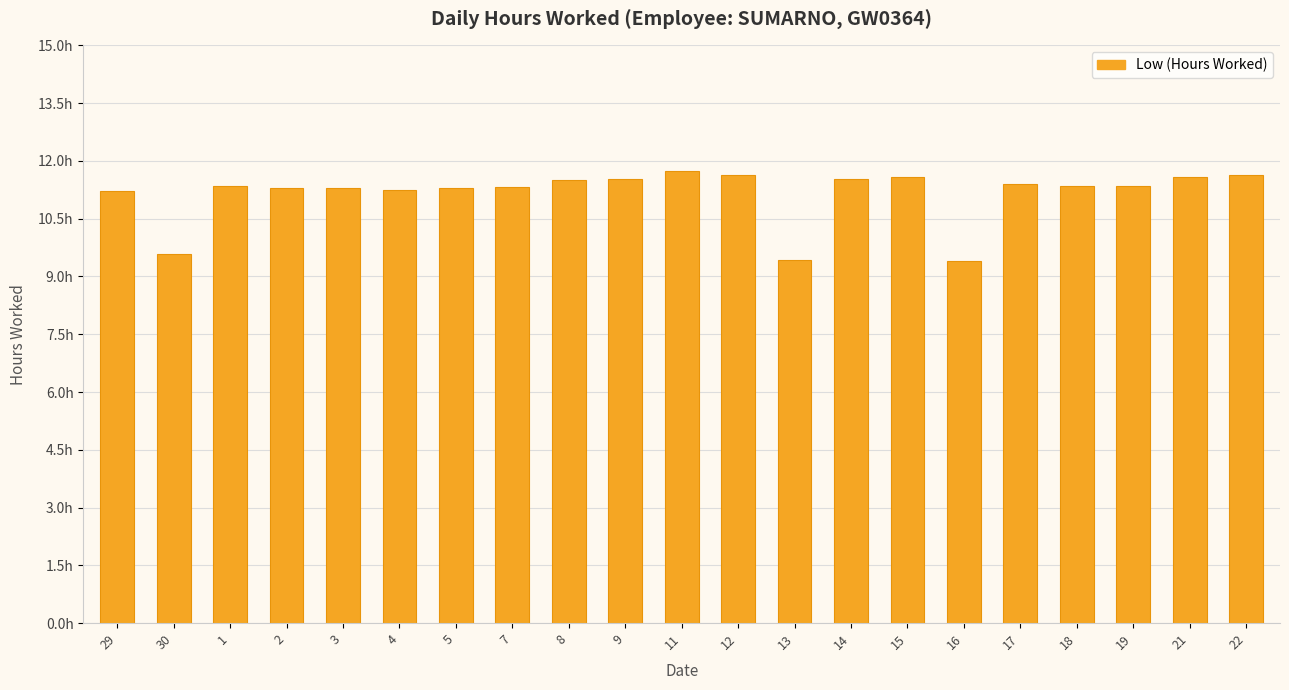

What is the sum of the values at 8 and 16?

20.9